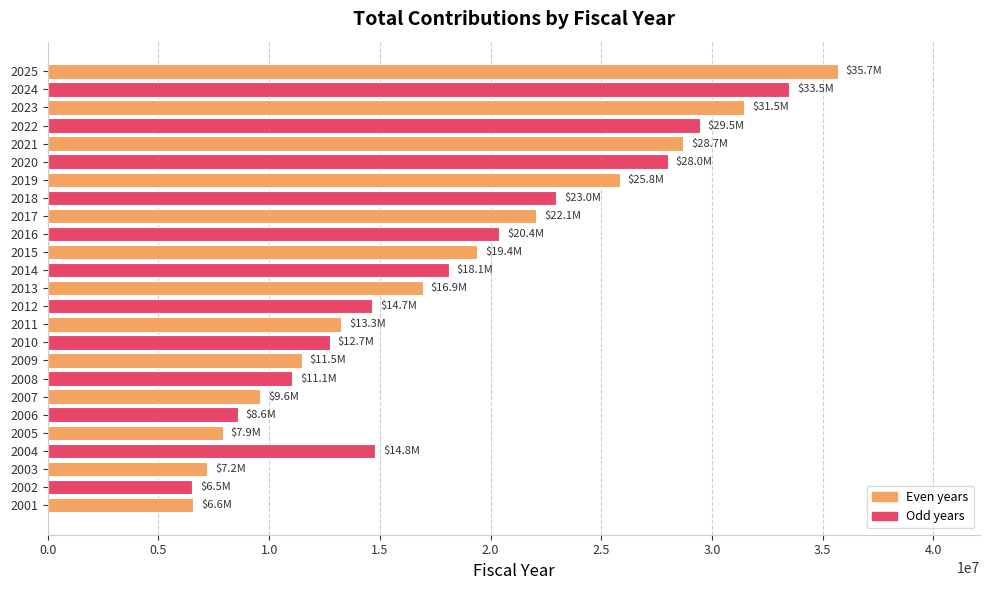

What is the sum of the values at 2009 and 2003?

18670120.4